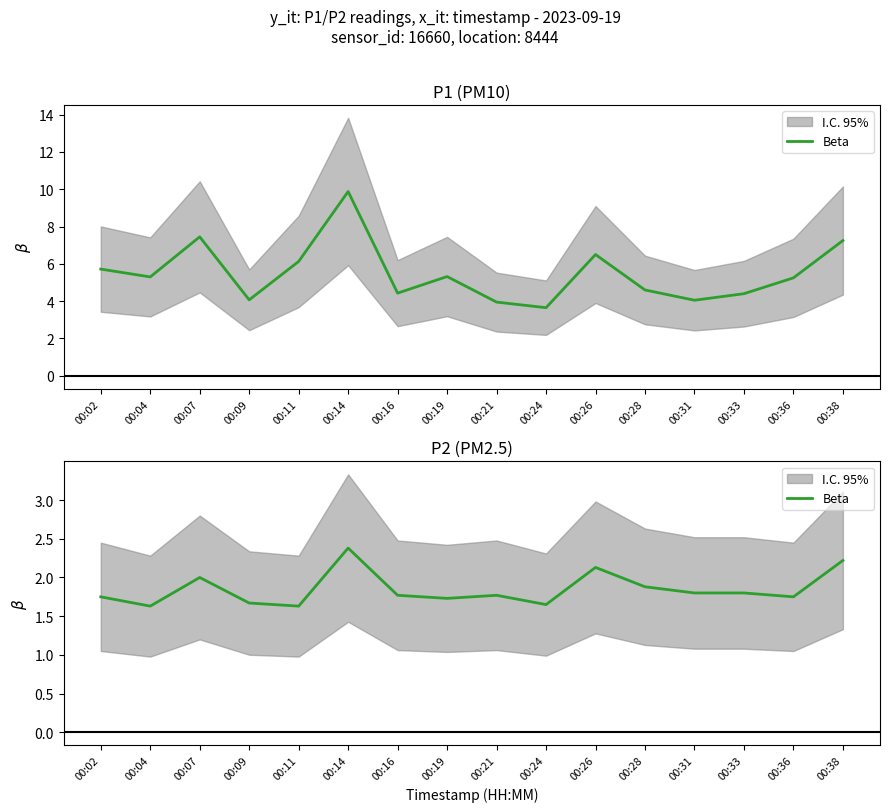

Which category has the highest value across all series?

00:14